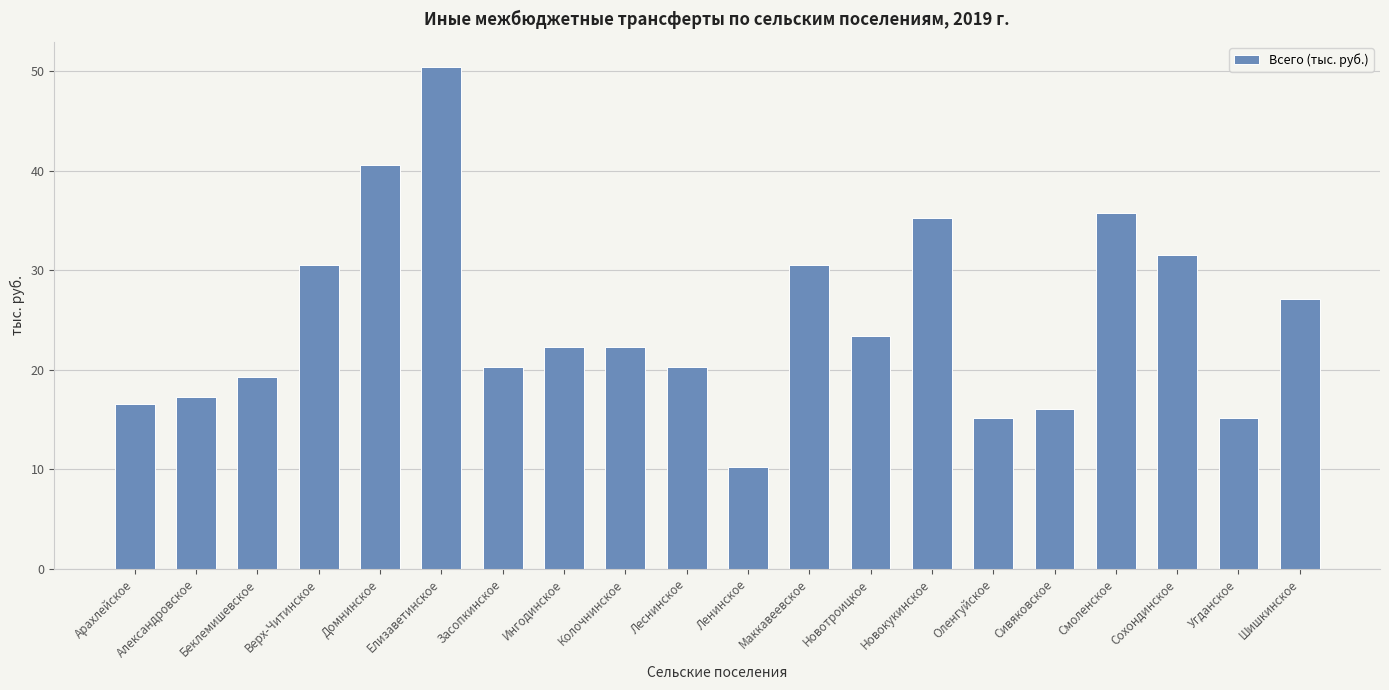

What is the change in value from Арахлейское to Беклемишевское?

+2.7